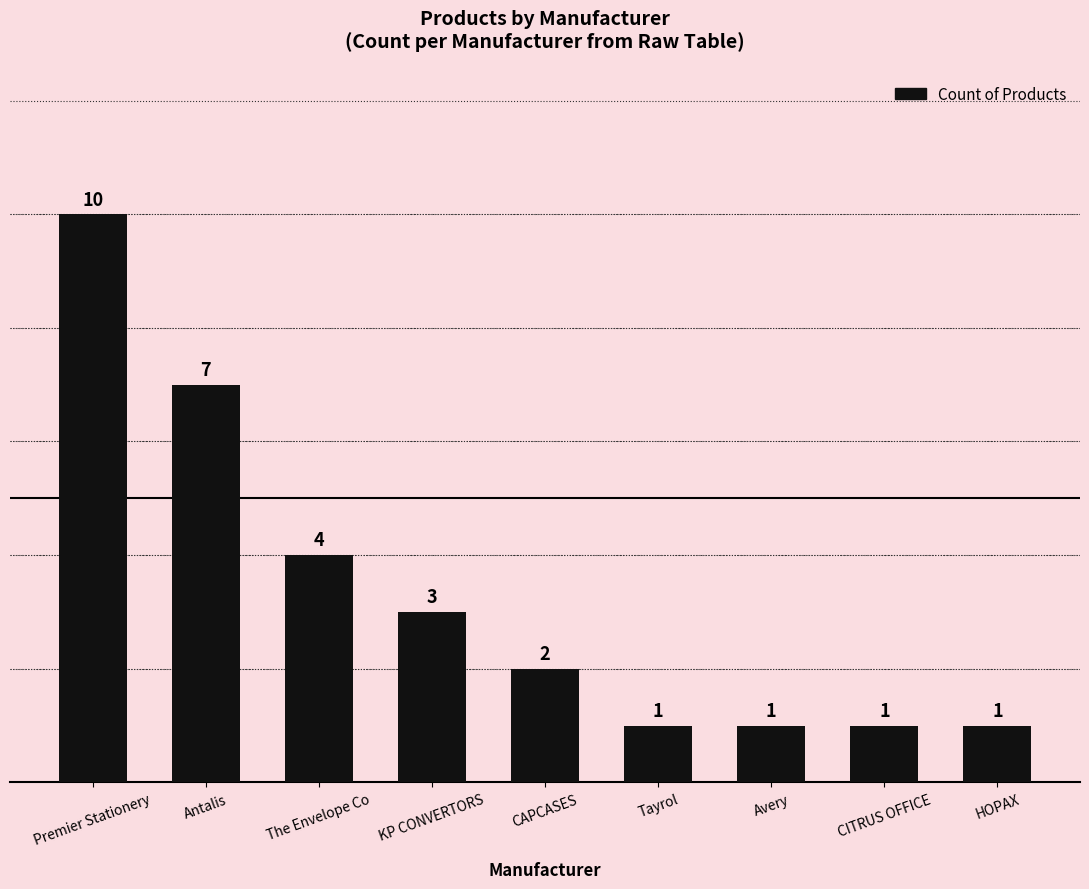

What is the greatest value displayed?

10